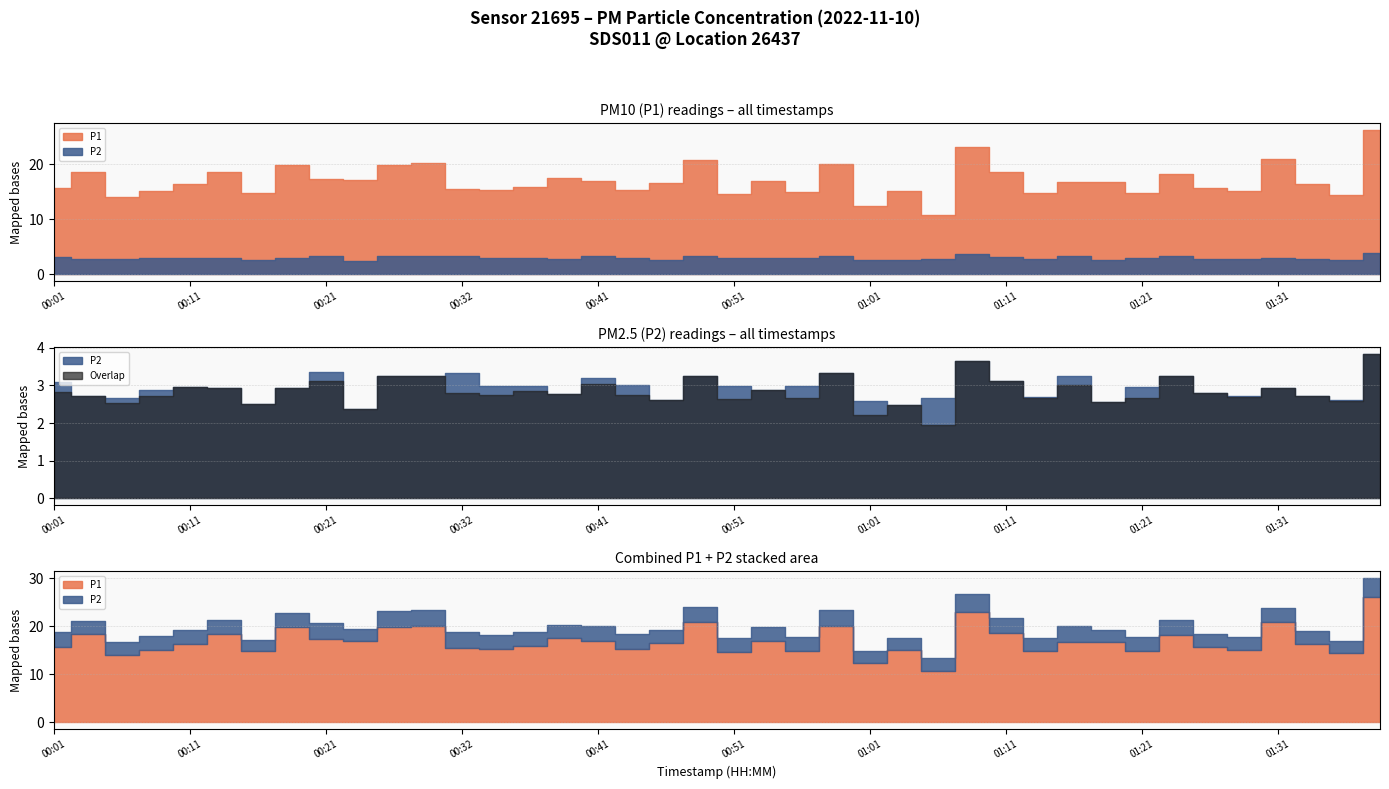

True or false: P2 and P1 intersect in this chart.

False